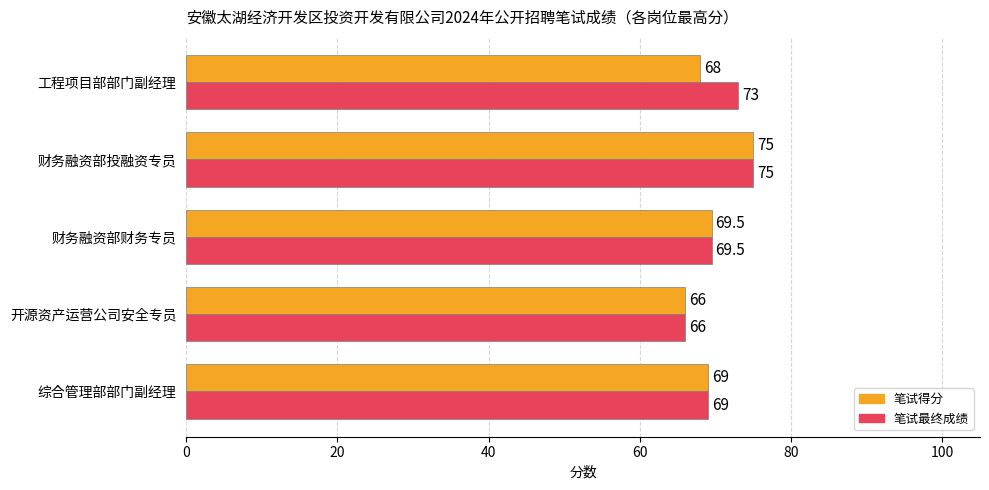

Is the value of 笔试得分 at 财务融资部财务专员 greater than the value of 笔试最终成绩 at 财务融资部投融资专员?

No